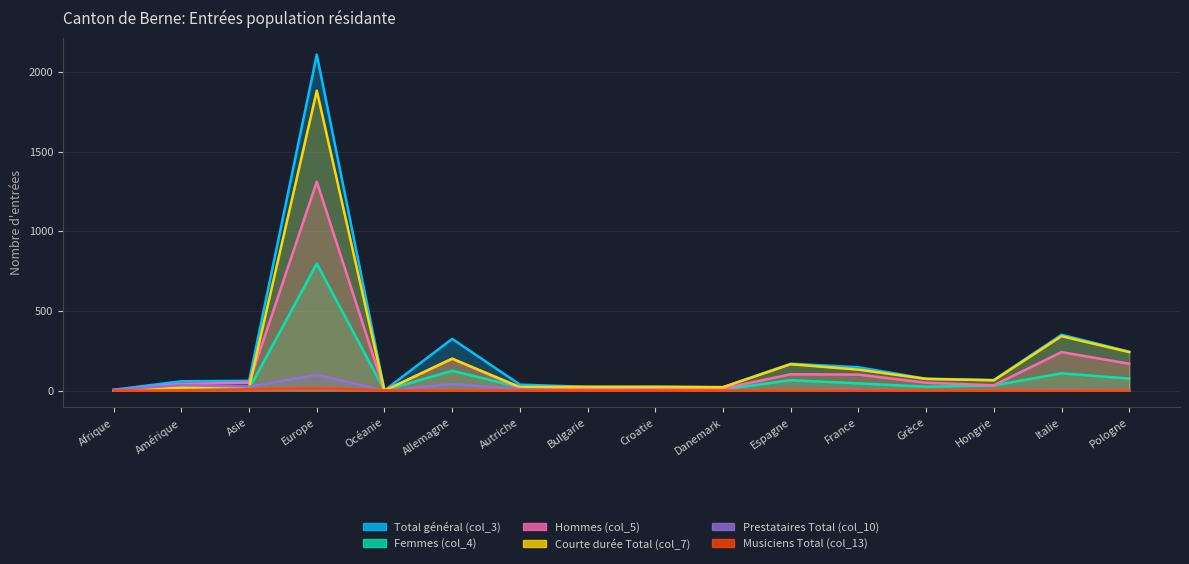

At which label does Hommes (col_5) reach its minimum?

Océanie